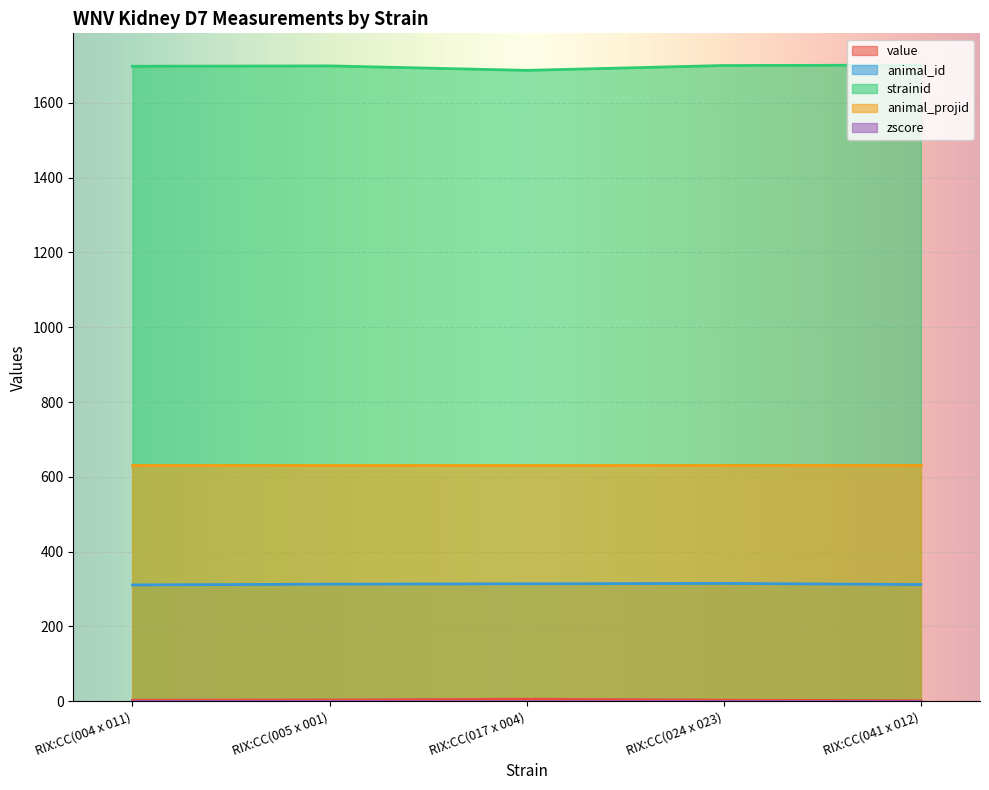

Which series has the largest total across all categories?

strainid